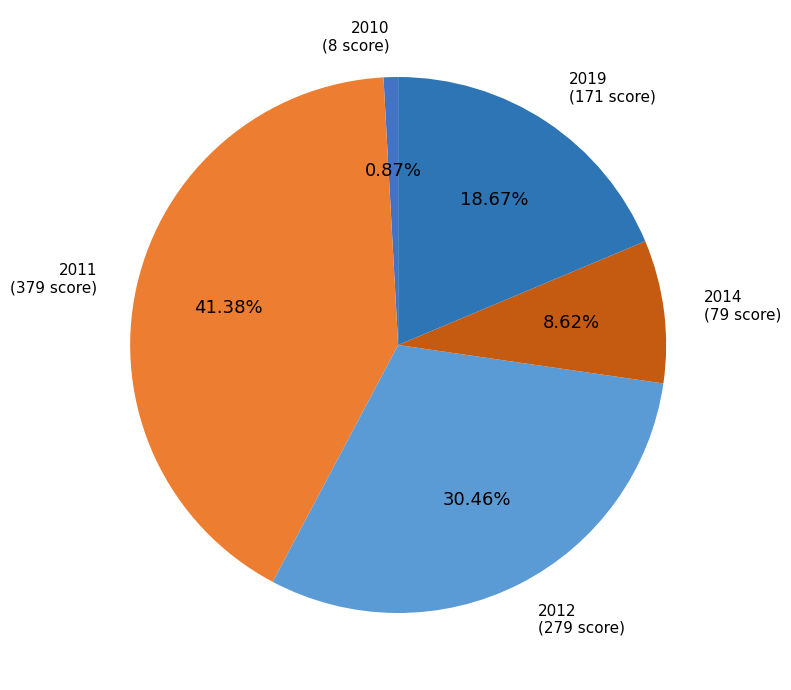

Between 2011 and 2012, which is larger?

2011